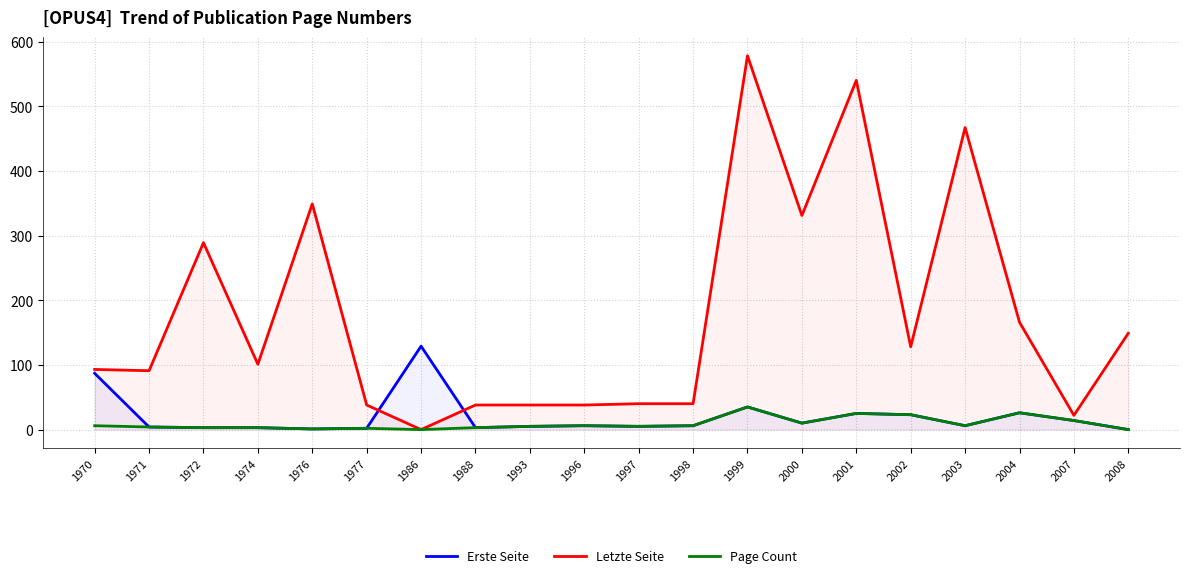

How many values in Page Count are above zero?

18